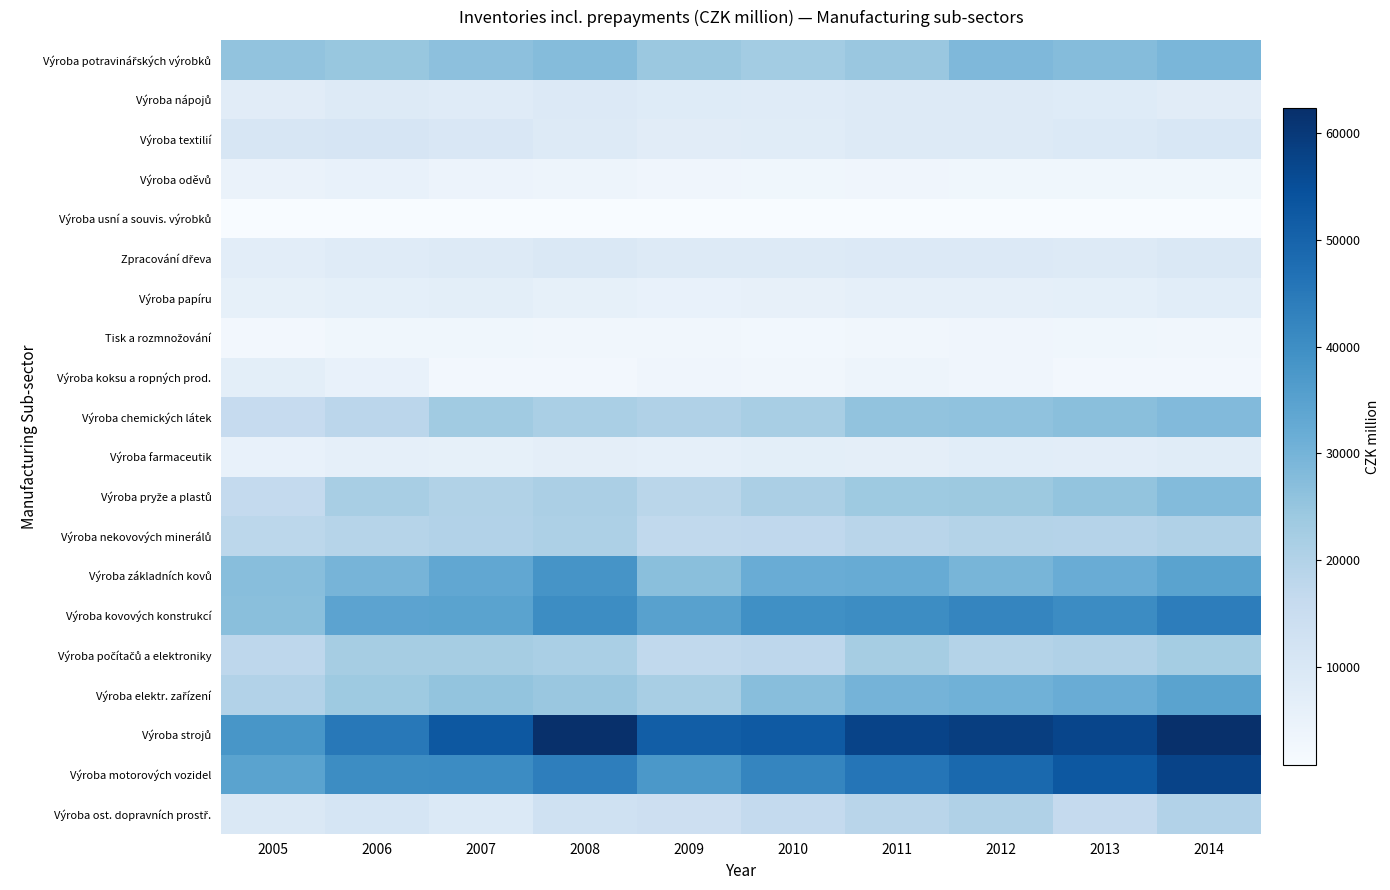

Rank the series at 2005 from lowest to highest value.

Výroba usní a souvis. výrobků, Tisk a rozmnožování, Výroba oděvů, Výroba farmaceutik, Výroba papíru, Výroba koksu a ropných prod., Zpracování dřeva, Výroba nápojů, Výroba ost. dopravních prostř., Výroba textilií, Výroba chemických látek, Výroba pryže a plastů, Výroba počítačů a elektroniky, Výroba nekovových minerálů, Výroba elektr. zařízení, Výroba potravinářských výrobků, Výroba kovových konstrukcí, Výroba základních kovů, Výroba motorových vozidel, Výroba strojů